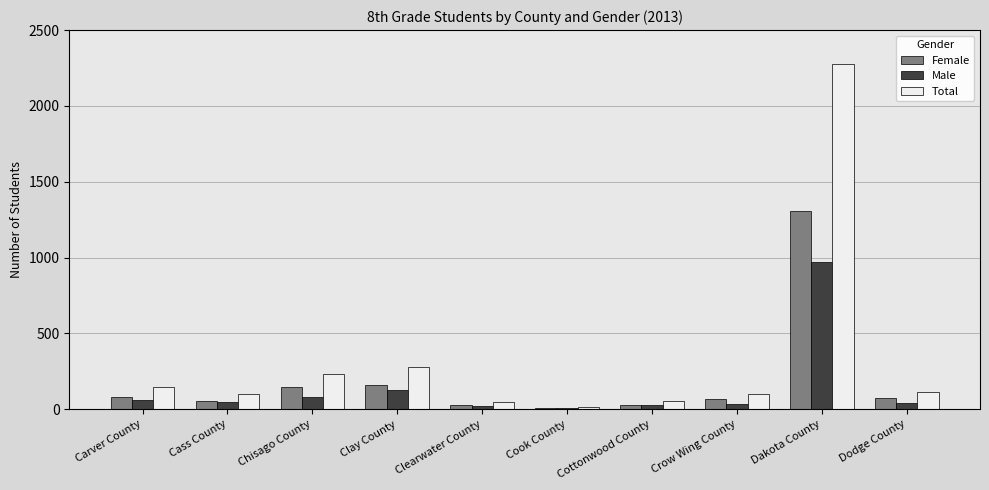

Between Clay County and Crow Wing County, which series saw the biggest shift?

Total